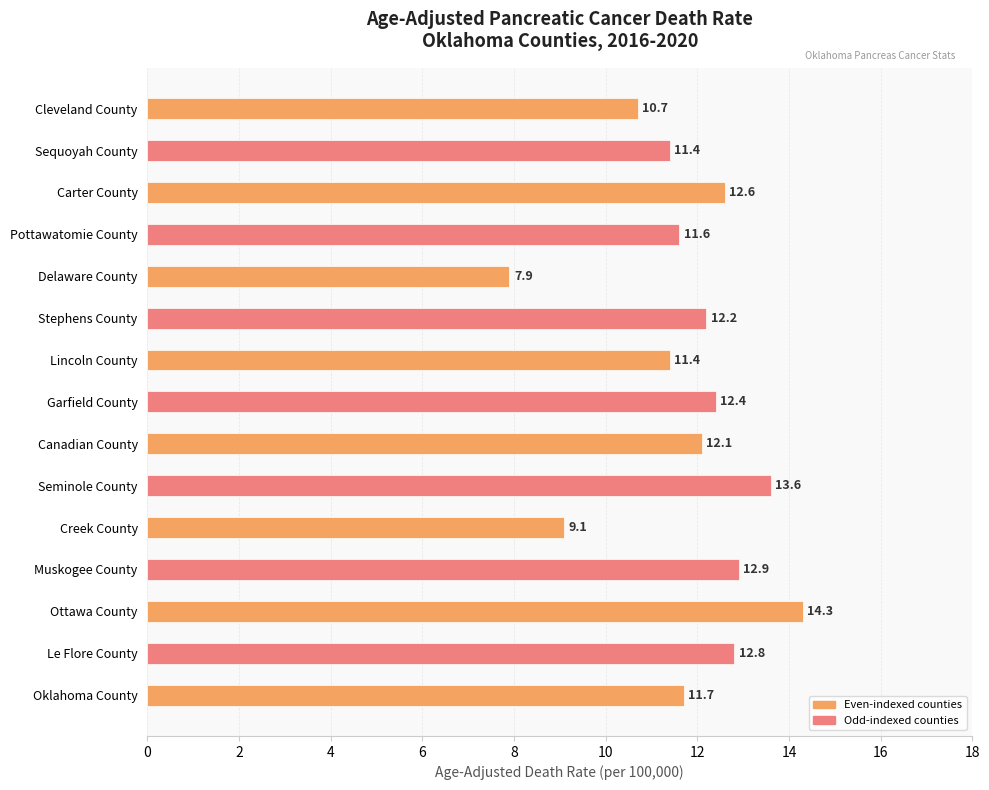

The chart shows a value of 11.7 at Oklahoma County. True or false?

True